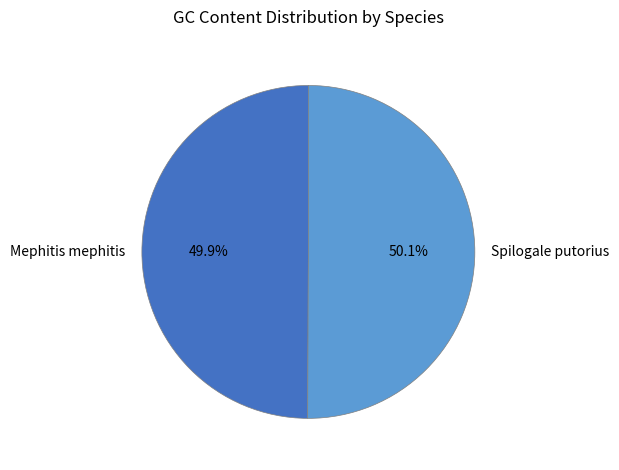

Count the number of slices in the pie.

2